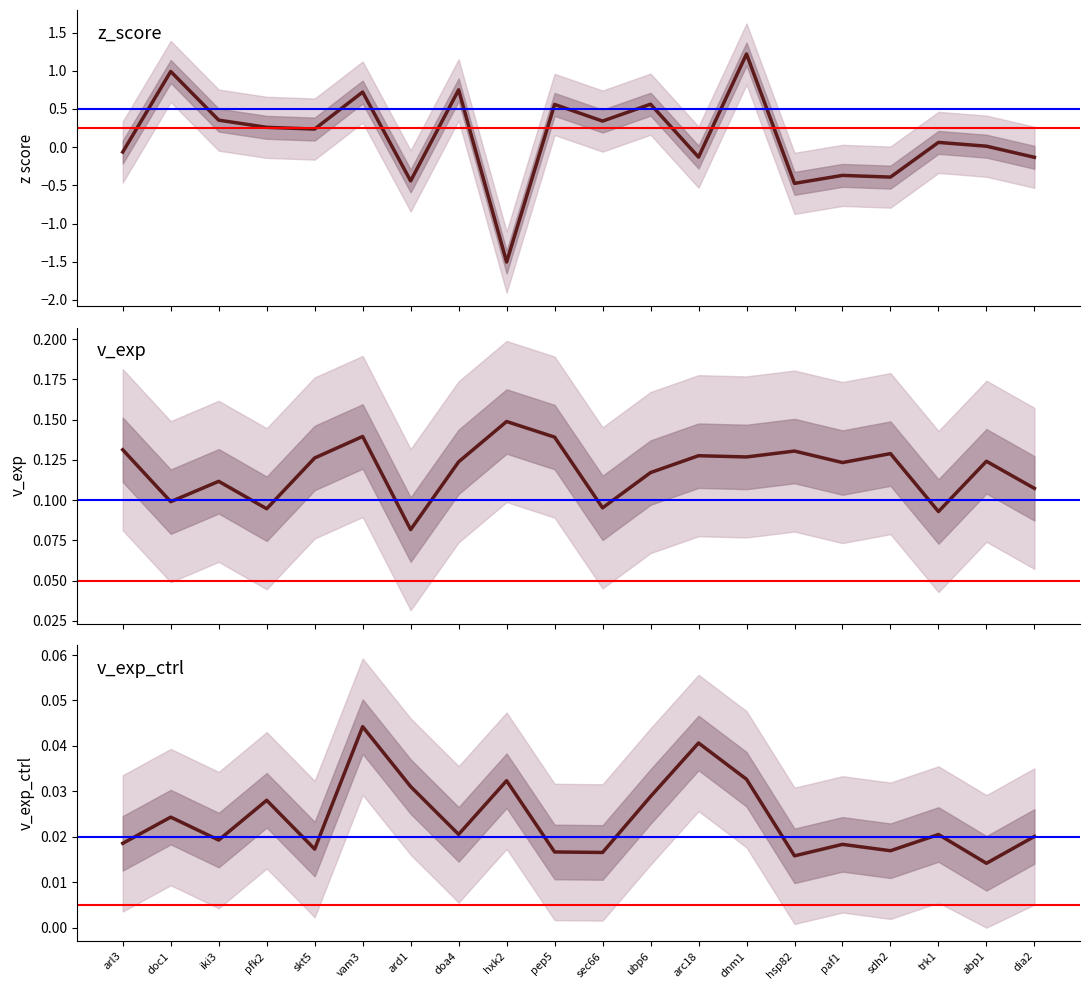

At paf1, list the series in order from largest to smallest.

v_exp, v_exp_ctrl_n, z_score